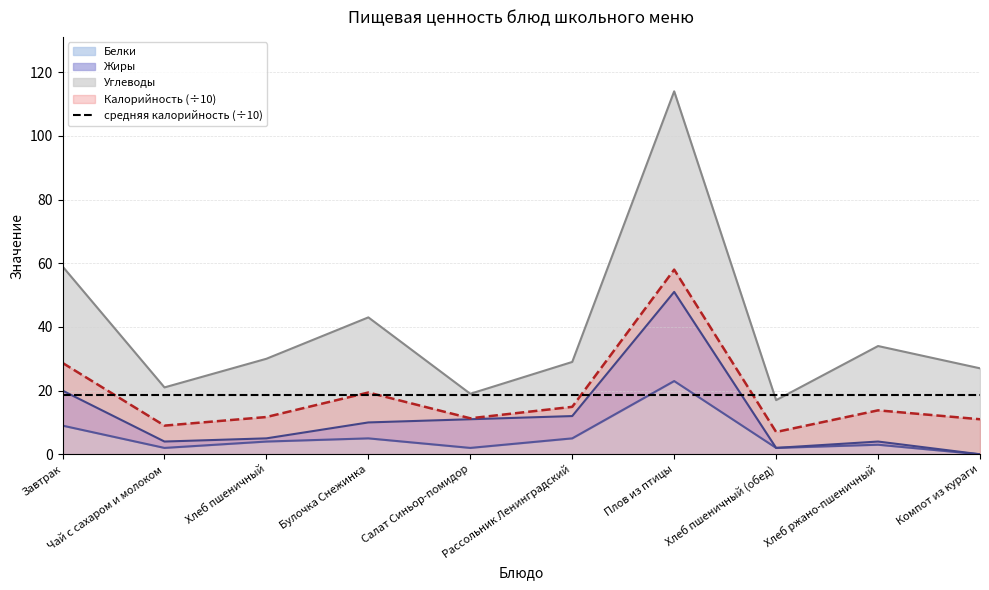

What is the label of the 4th point from the left?

Булочка Снежинка